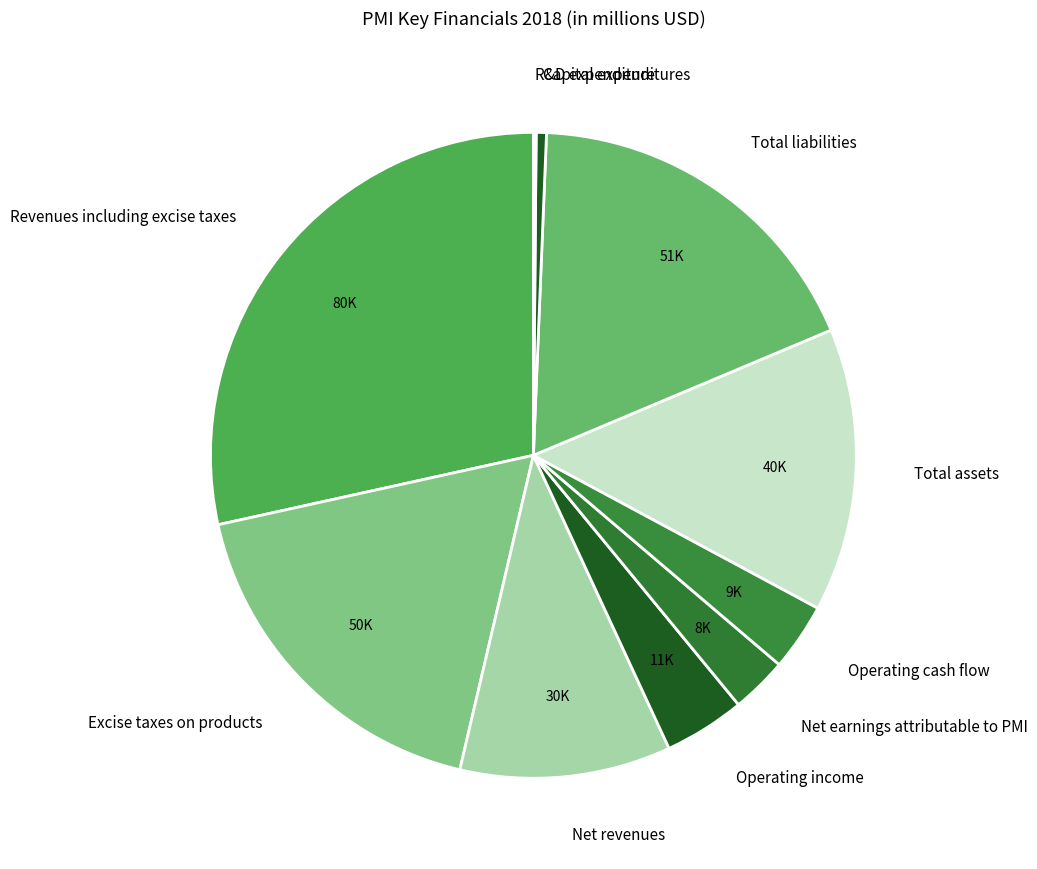

Does Total assets represent more than half of the total?

No